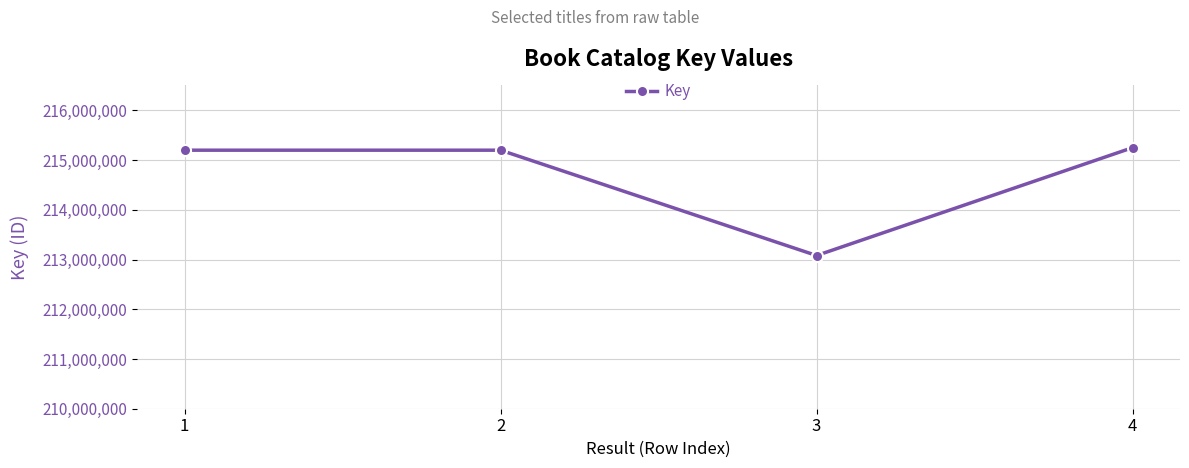

How many series are shown in this chart?

1